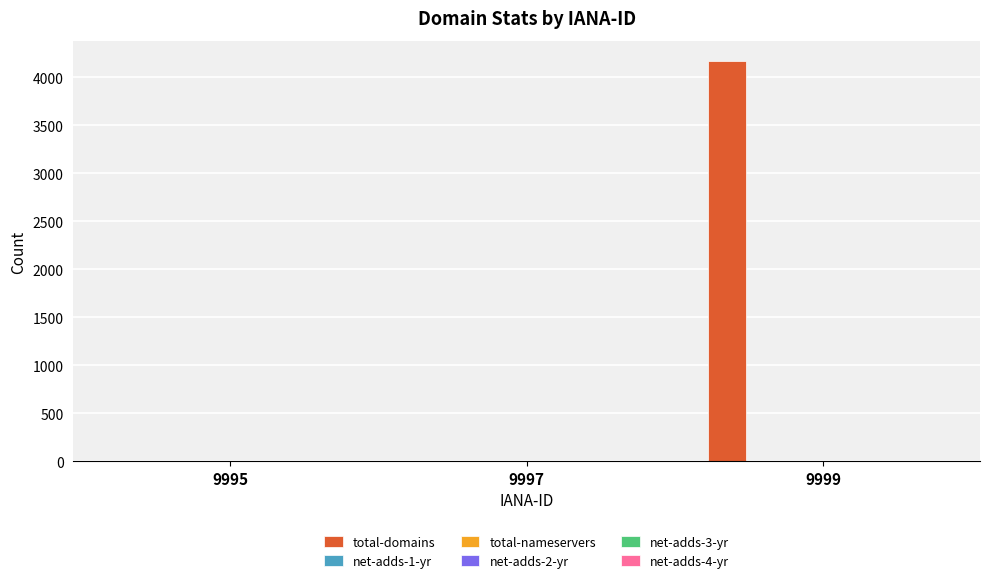

Count the number of categories in the chart.

3